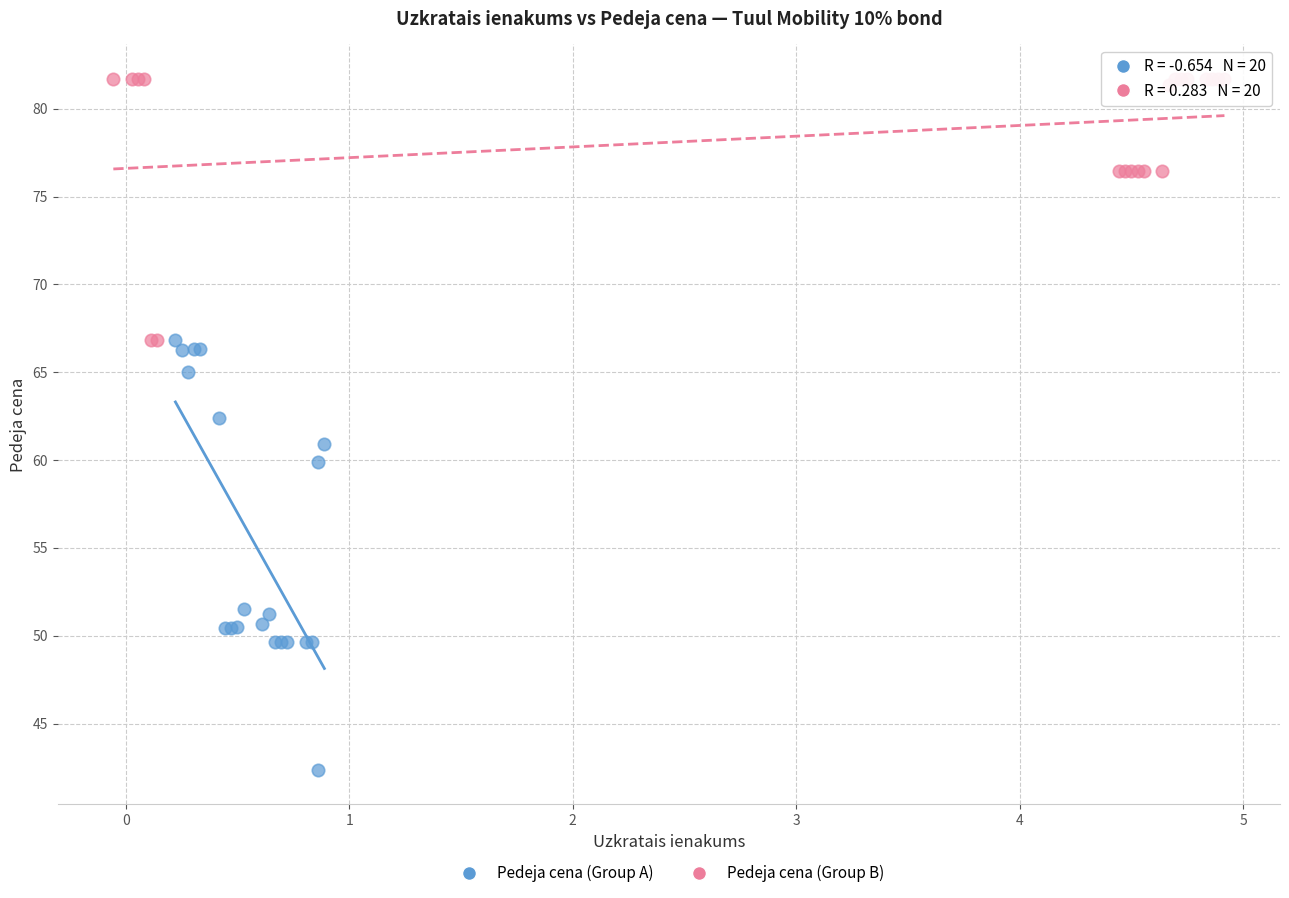

Which series reaches the minimum Y coordinate?

Pedeja cena (Group A)